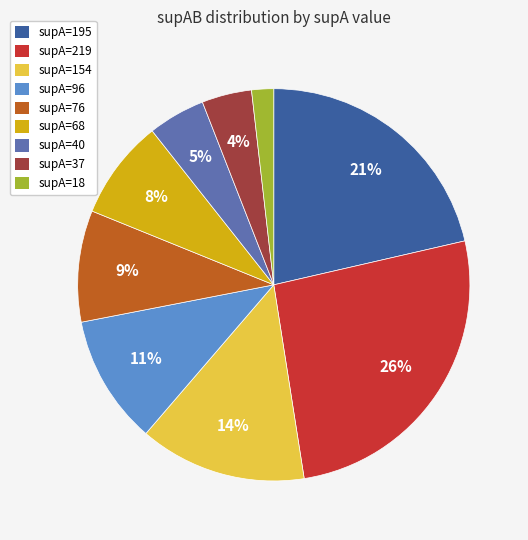

To the nearest percent, what is the difference between the largest and smallest slice percentages?

24%